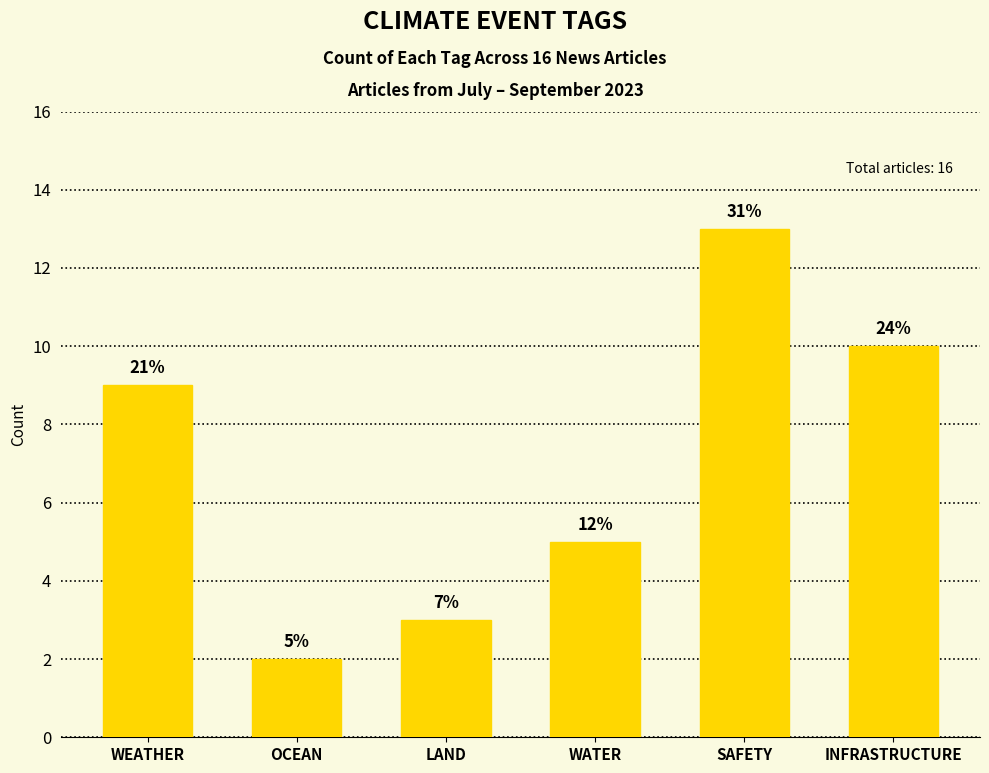

How many bars are there in total?

6